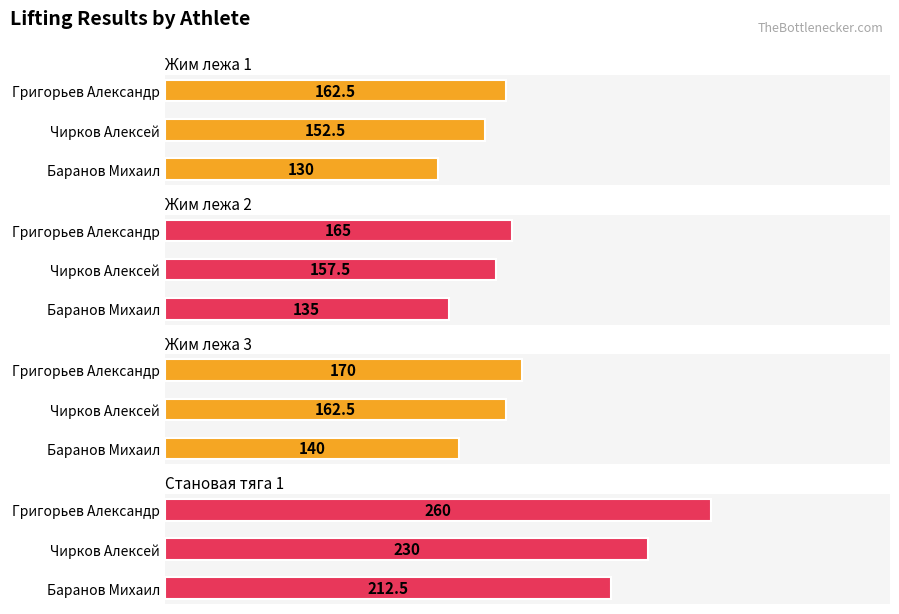

Which series has the largest total across all categories?

Становая тяга 1